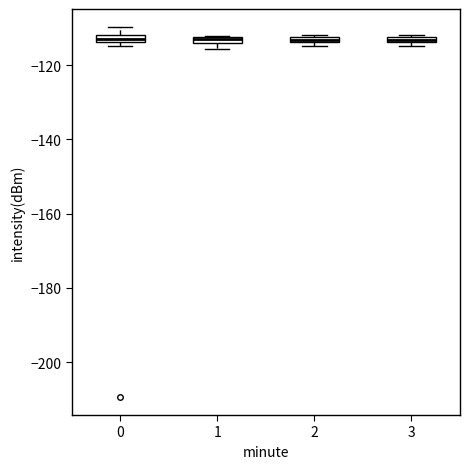

Where is the lower edge of the box at x = 1 on the y-axis? The values are not printed on the chart, so give them approximately, as read against the axis.

-114